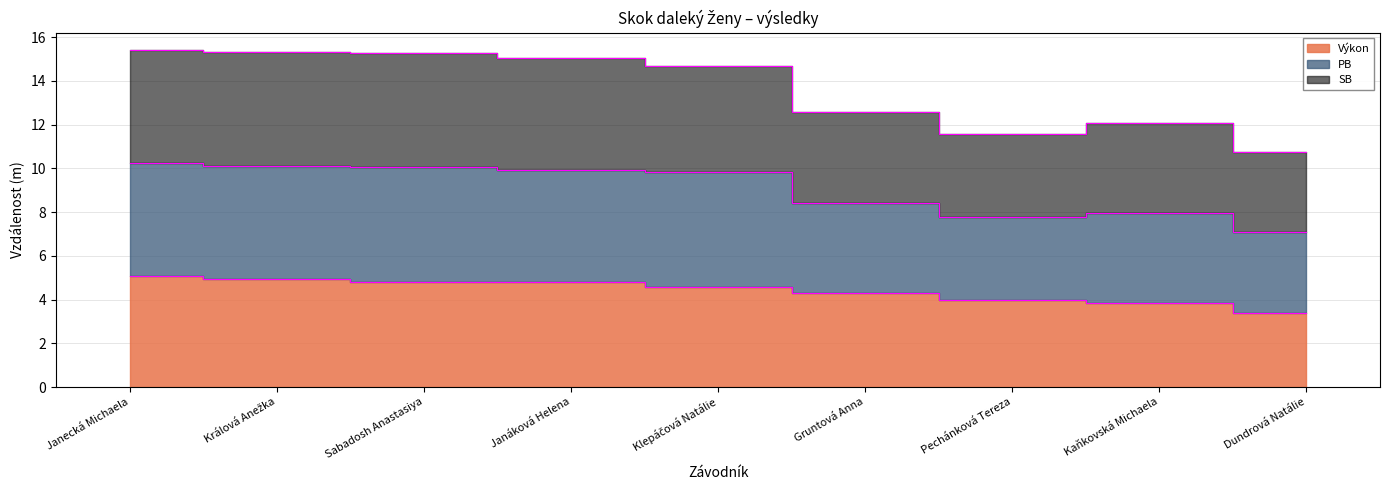

Rank the series by their maximum value, from highest to lowest.

PB, SB, Výkon